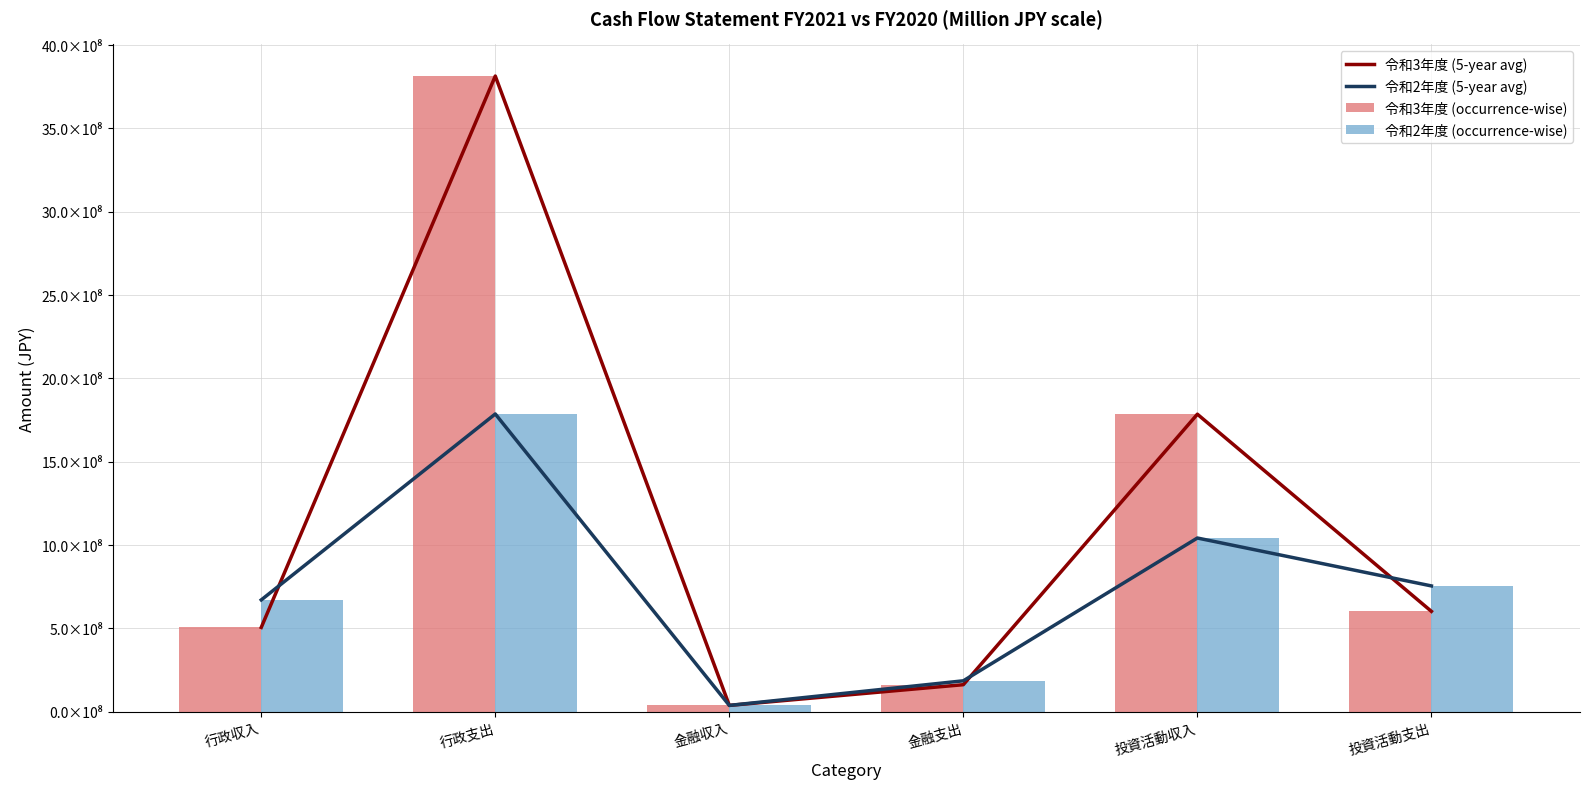

Which series has the largest range (max minus min)?

令和3年度 (5-year avg)